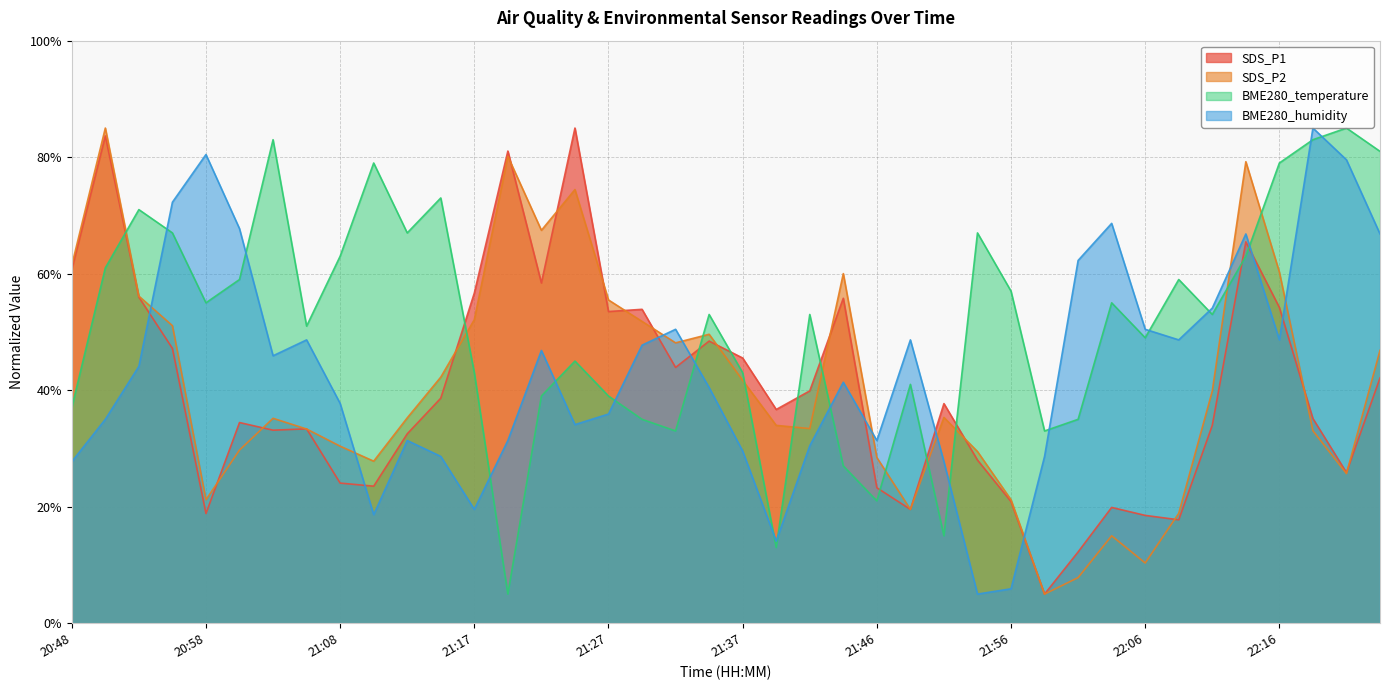

At which label does SDS_P1 reach its minimum?

21:59